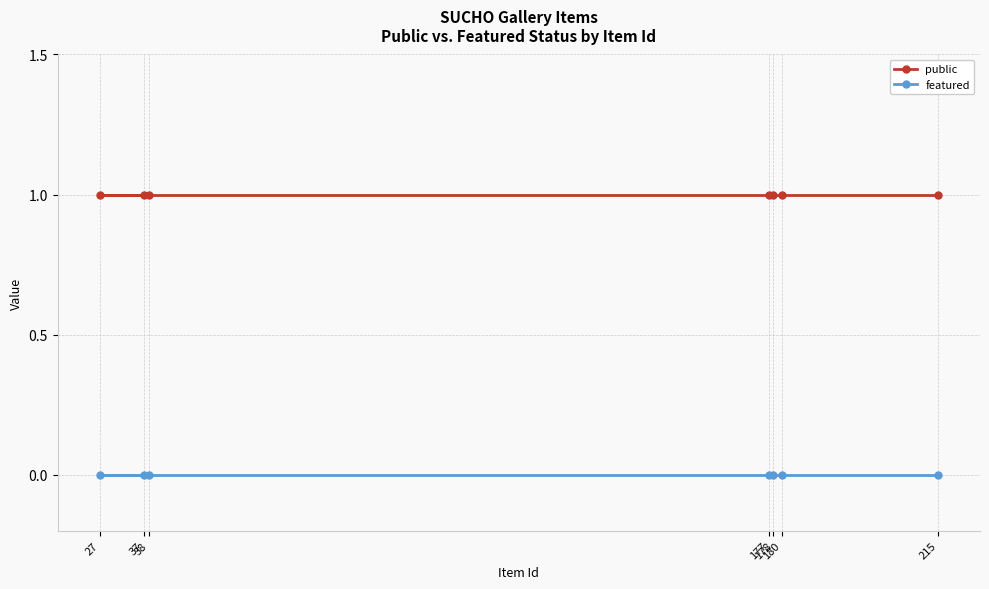

Where is featured nearest to the value 0?

215